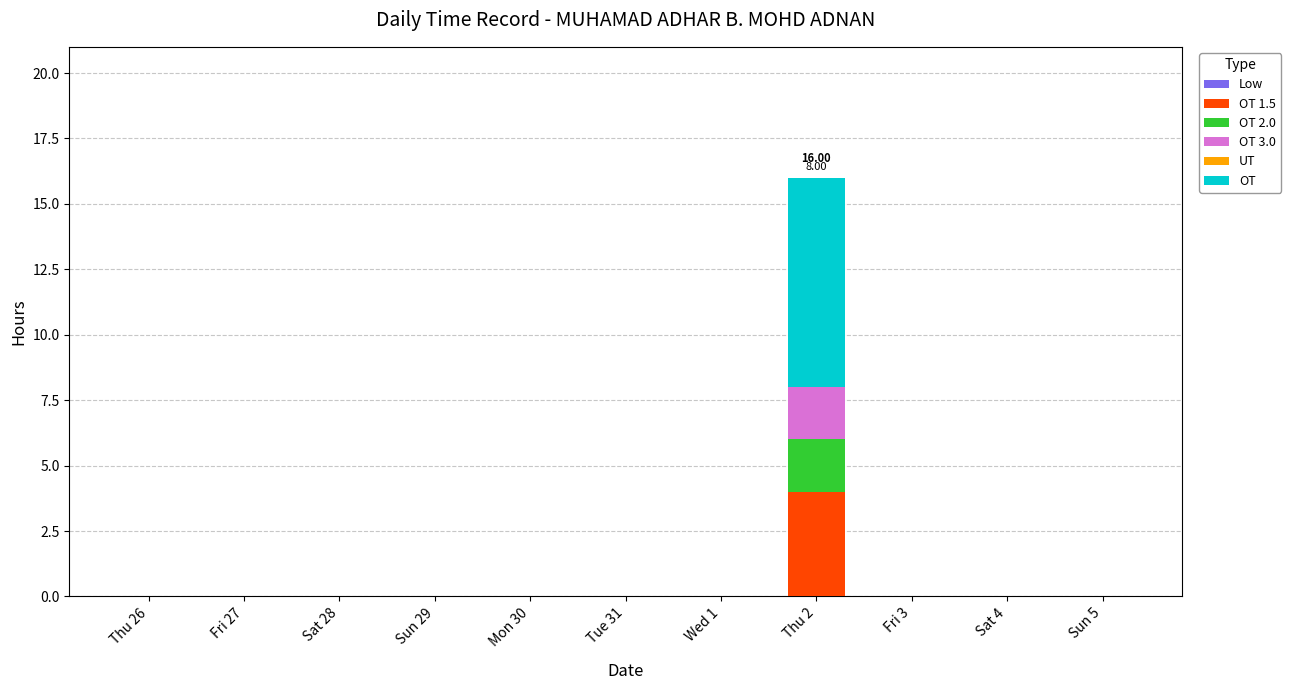

At which category is the sum across all series the highest?

Thu 2